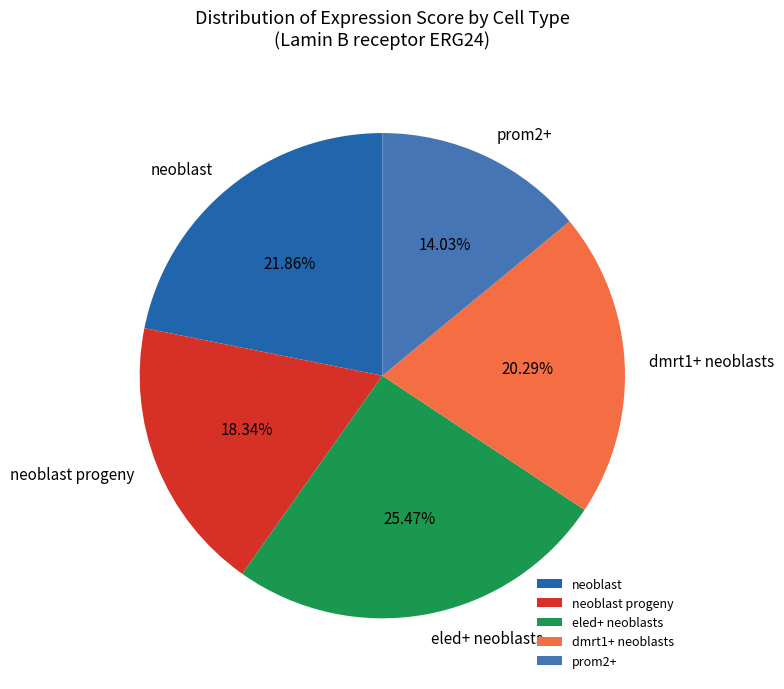

Is there a majority slice in this chart?

No